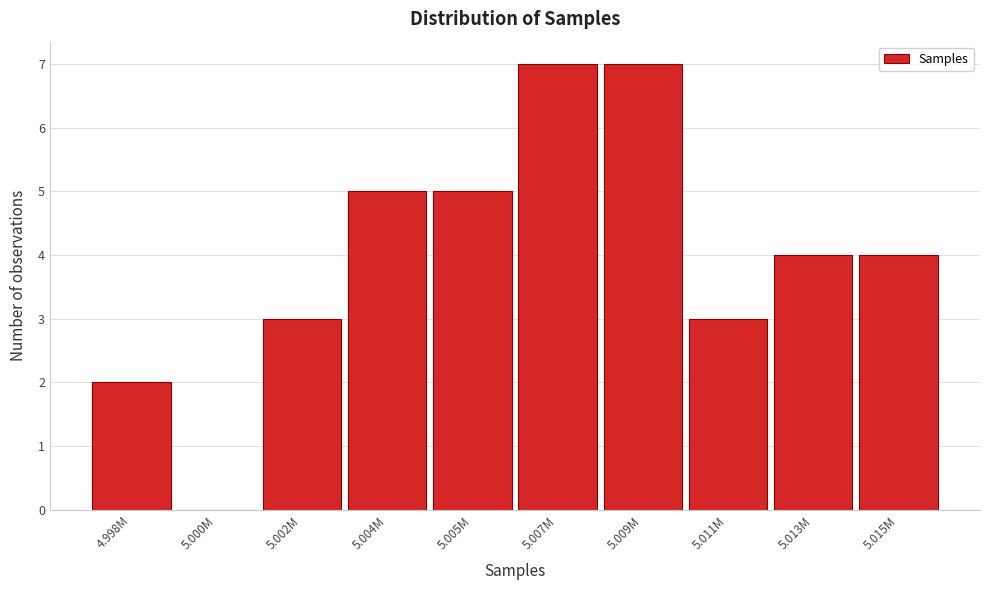

Reading left to right, transcribe all the data shown in this chart.

4.998M=2	5.000M=0	5.002M=3	5.004M=5	5.005M=5	5.007M=7	5.009M=7	5.011M=3	5.013M=4	5.015M=4